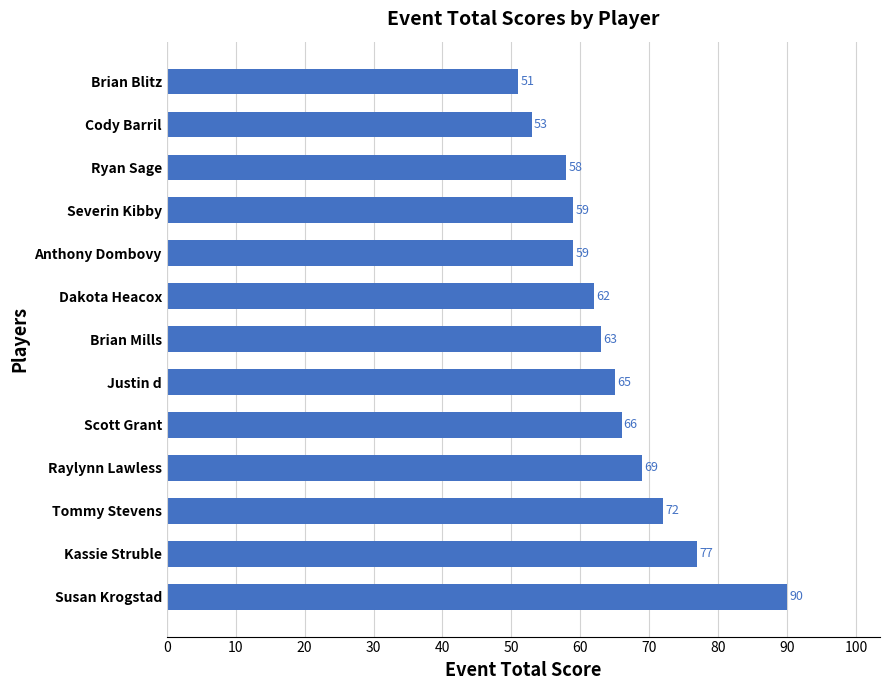

Is it true that the value at Cody Barril is 93?

False